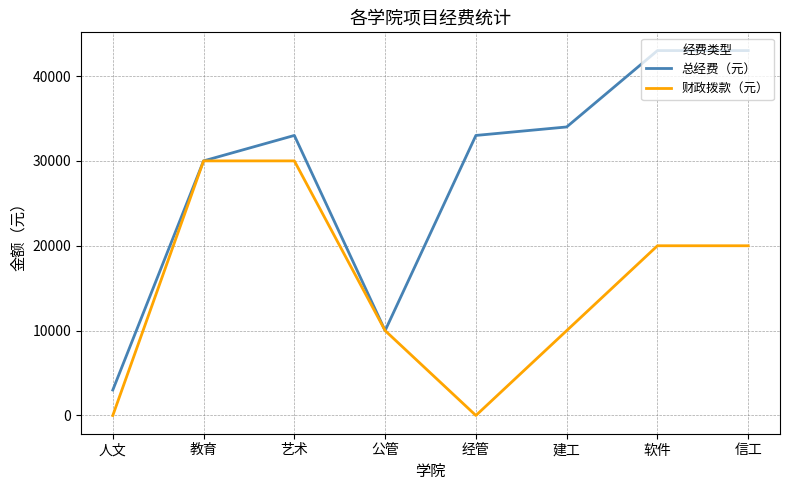

What is the sum of all 总经费（元） values?

229000